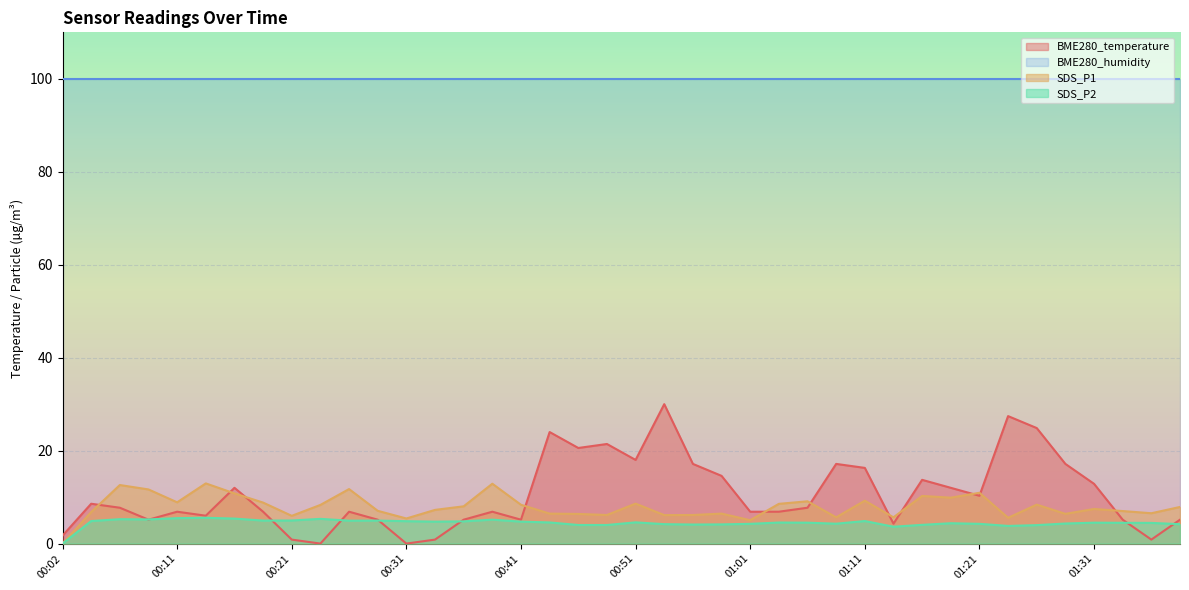

True or false: SDS_P1 has a value of 5.2 at 01:18.

False